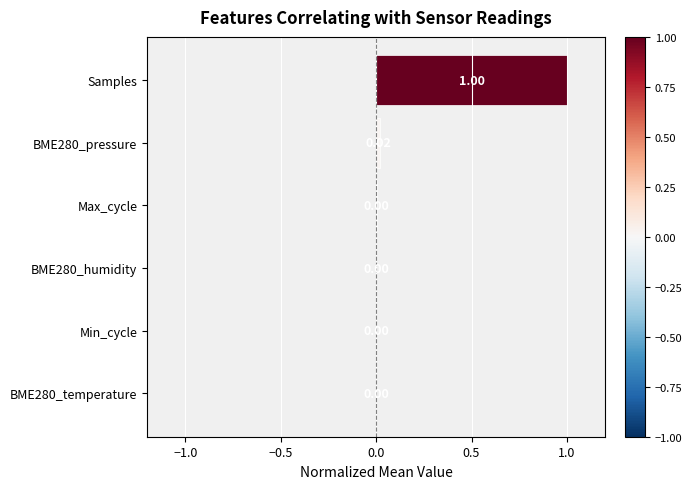

What is the sum of all values?

1.0